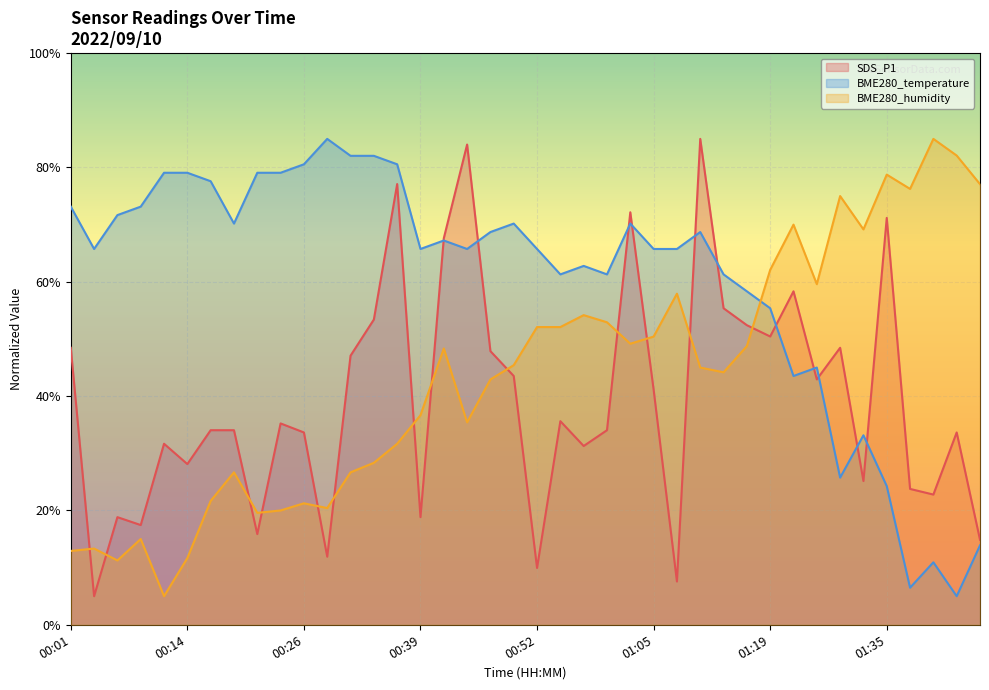

True or false: BME280_humidity has more than 0 interior local peaks.

True